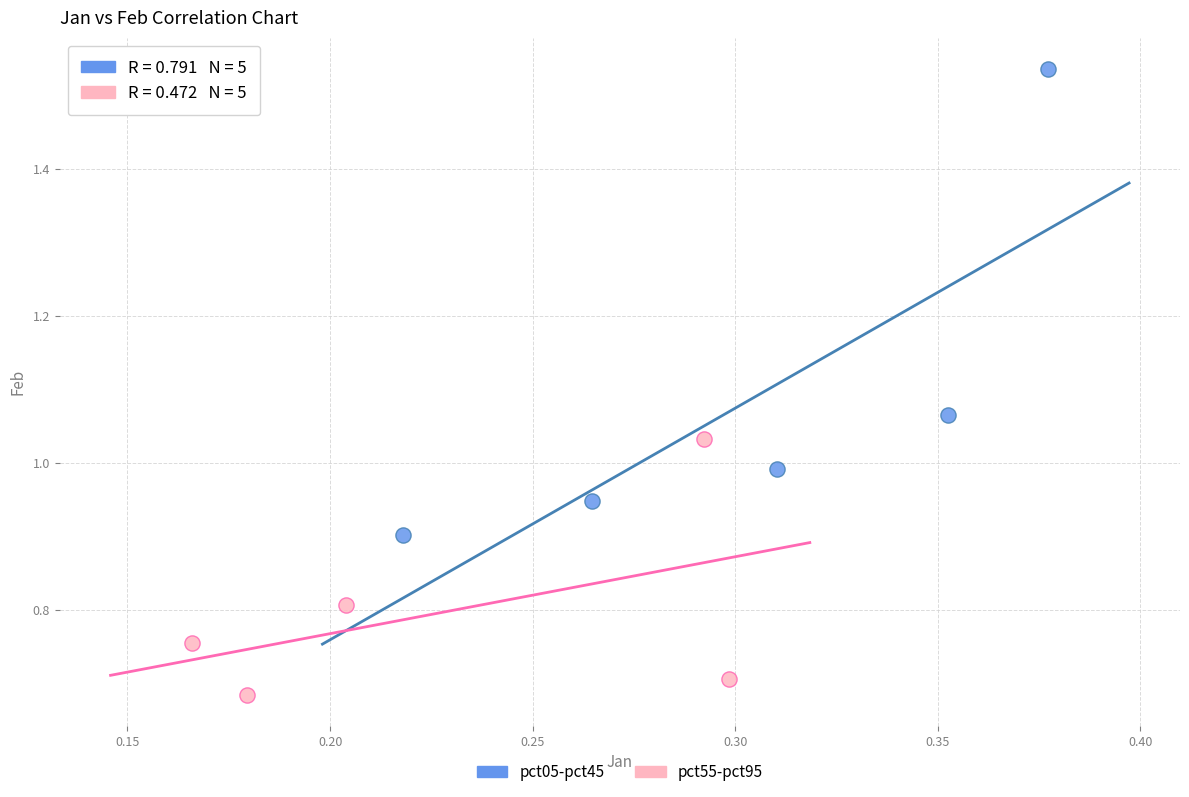

What are all the series names shown in the legend?

pct05-pct45, pct55-pct95